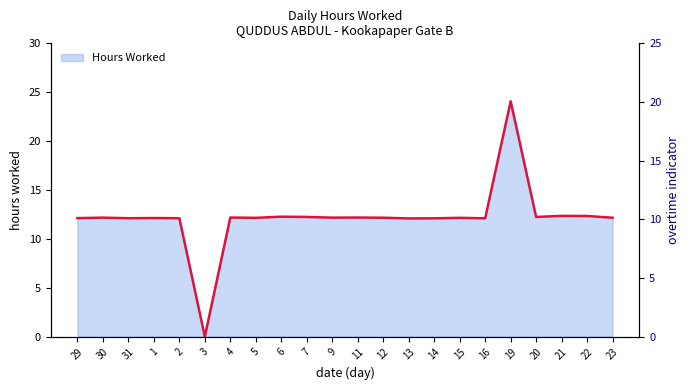

Rank the categories by value from lowest to highest.

3, 13, 14, 16, 31, 2, 29, 1, 5, 15, 12, 23, 30, 9, 4, 11, 7, 20, 6, 22, 21, 19